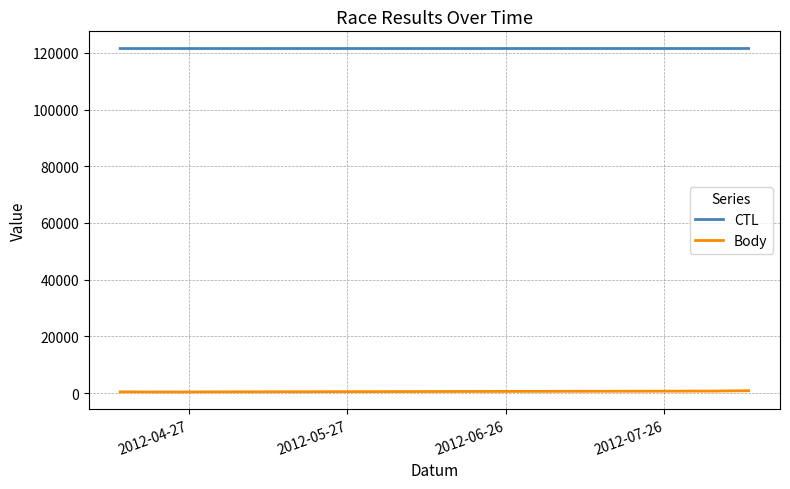

What is the maximum value for CTL?

121511